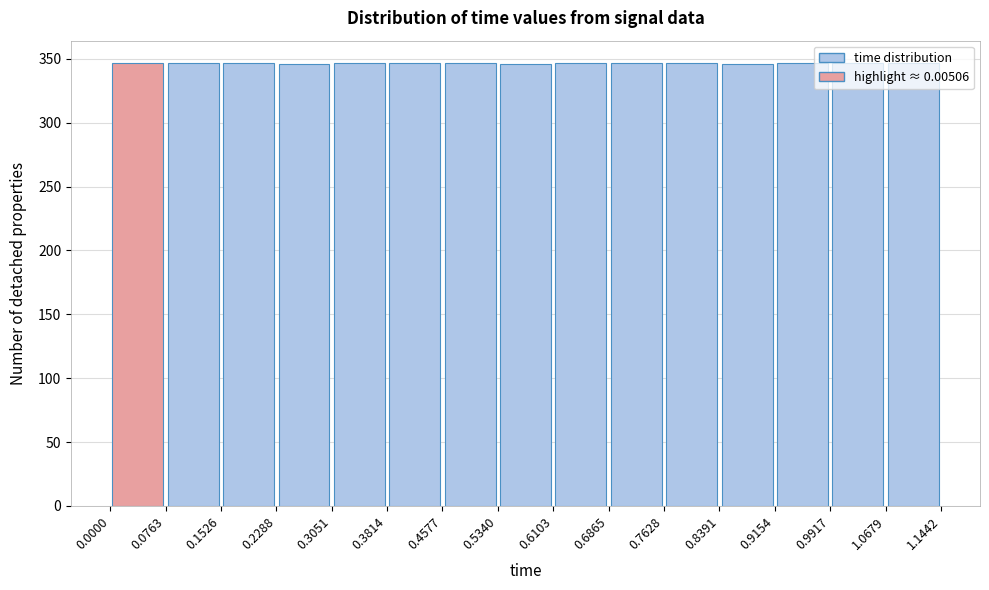

Reading left to right, transcribe this chart: for each bar, give the range it covers on the x-axis and its height. The values are not printed on the chart, so give them approximately, as read against the axis.

0.0000 to 0.0763: 345
0.0763 to 0.1526: 345
0.1526 to 0.2288: 345
0.2288 to 0.3051: 345
0.3051 to 0.3814: 345
0.3814 to 0.4577: 345
0.4577 to 0.5340: 345
0.5340 to 0.6103: 345
0.6103 to 0.6865: 345
0.6865 to 0.7628: 345
0.7628 to 0.8391: 345
0.8391 to 0.9154: 345
0.9154 to 0.9917: 345
0.9917 to 1.0679: 345
1.0679 to 1.1442: 345